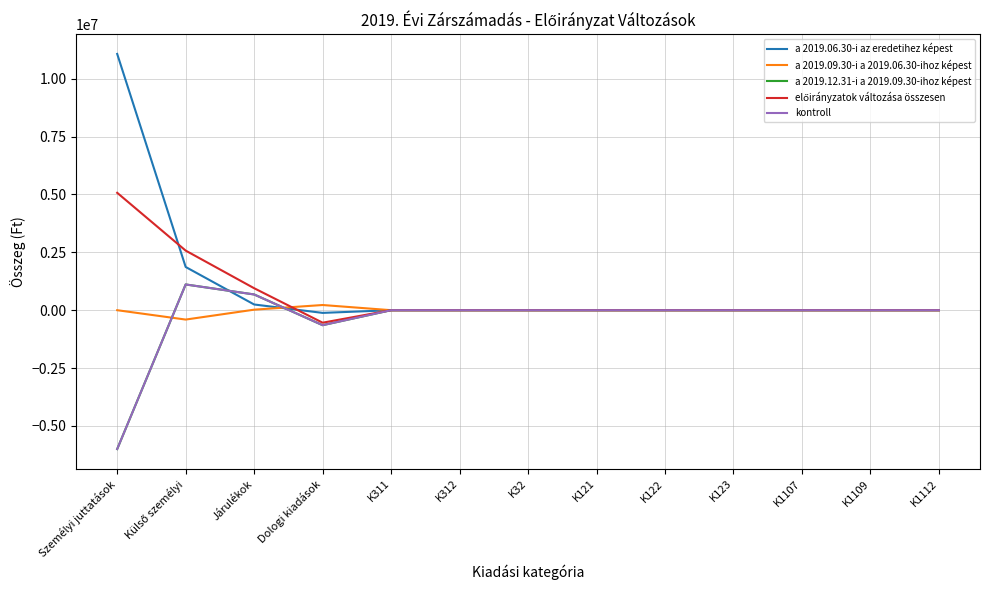

Is this an area chart (filled region under the line)?

No